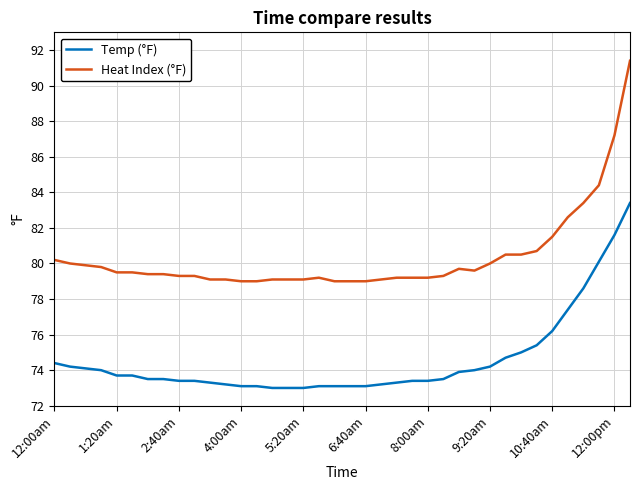

List the series in order of their peak value, highest first.

Heat Index (°F), Temp (°F)